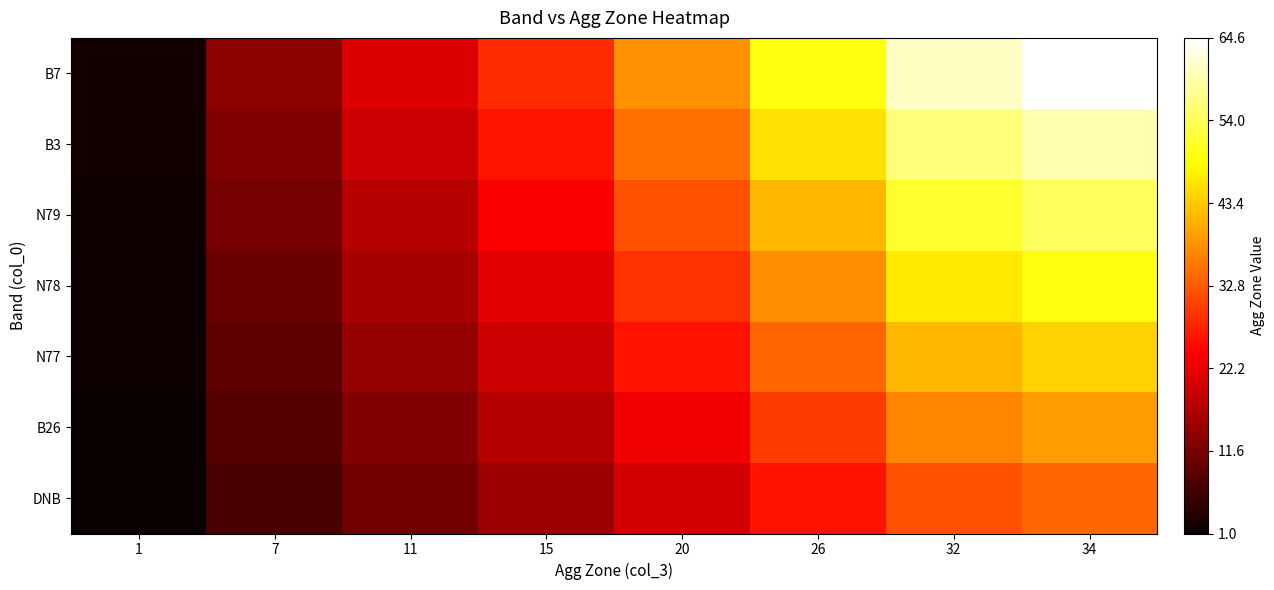

Reading right to left, transcribe all the data shown in this chart.

DNB: 34=34.0	32=32.0	26=26.0	20=20.0	15=15.0	11=11.0	7=7.0	1=1.0
B26: 34=39.1	32=36.8	26=29.9	20=23.0	15=17.2	11=12.6	7=8.0	1=1.1
N77: 34=44.2	32=41.6	26=33.8	20=26.0	15=19.5	11=14.3	7=9.1	1=1.3
N78: 34=49.3	32=46.4	26=37.7	20=29.0	15=21.8	11=15.9	7=10.2	1=1.4
N79: 34=54.4	32=51.2	26=41.6	20=32.0	15=24.0	11=17.6	7=11.2	1=1.6
B3: 34=59.5	32=56.0	26=45.5	20=35.0	15=26.2	11=19.2	7=12.2	1=1.8
B7: 34=64.6	32=60.8	26=49.4	20=38.0	15=28.5	11=20.9	7=13.3	1=1.9